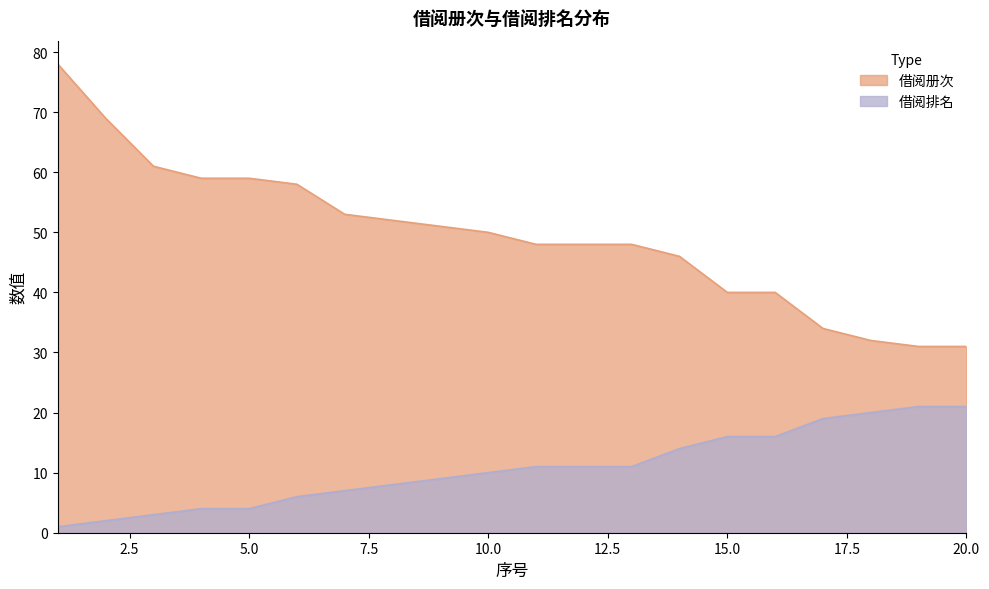

Which category has the lowest value across all series?

1